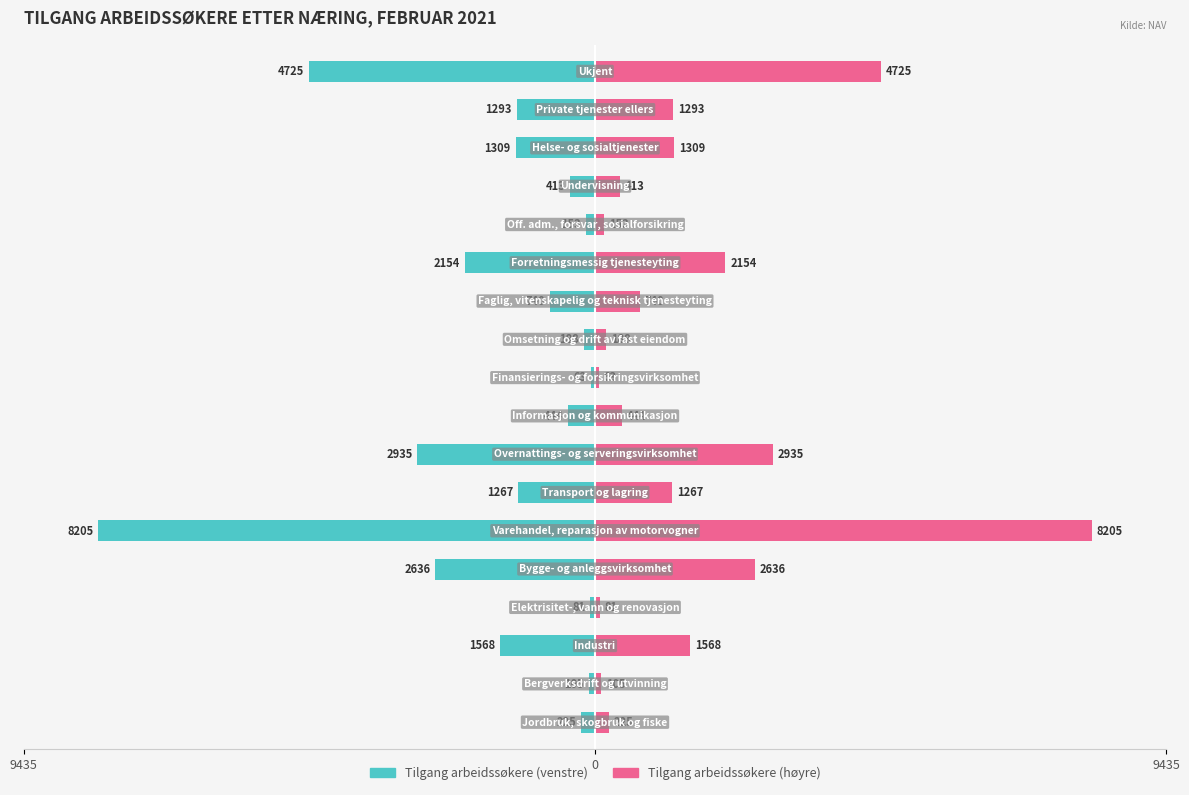

What is the sum of all Tilgang arbeidssøkere values?

-28504